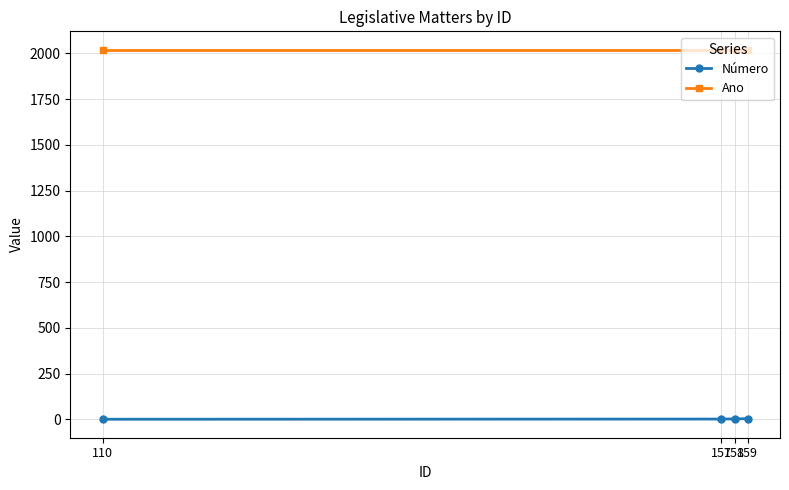

How many lines are shown in the chart?

2